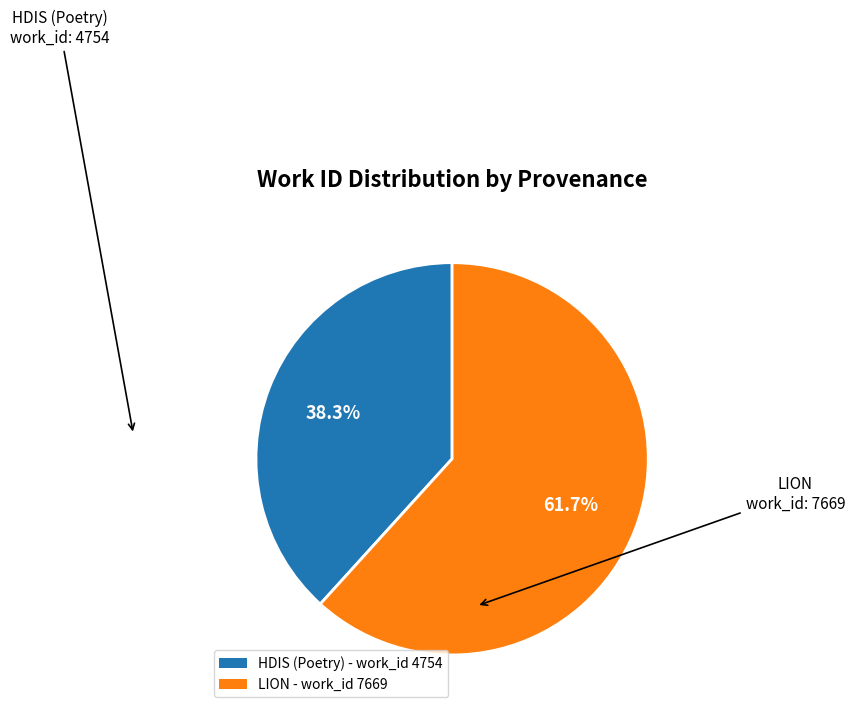

What percentage is the HDIS (Poetry) - work_id 4754 slice, to the nearest percent?

38%